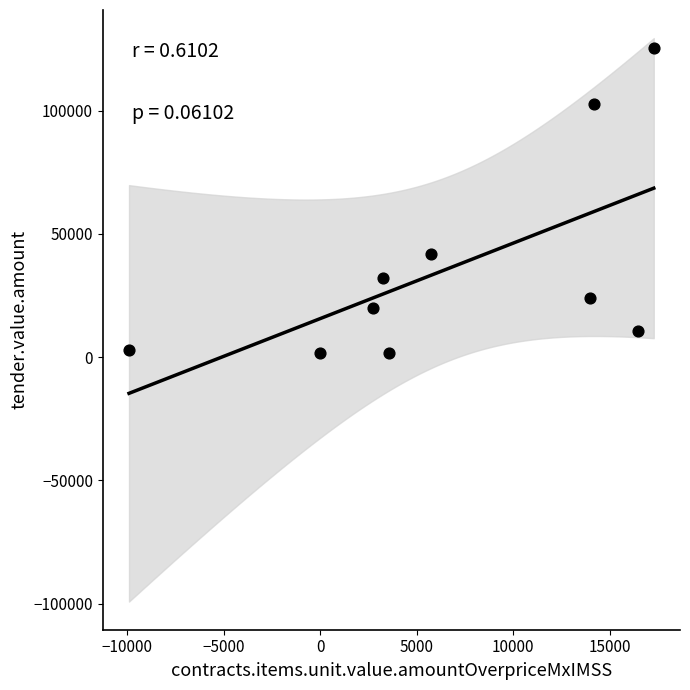

What is the average X value?

6729.8